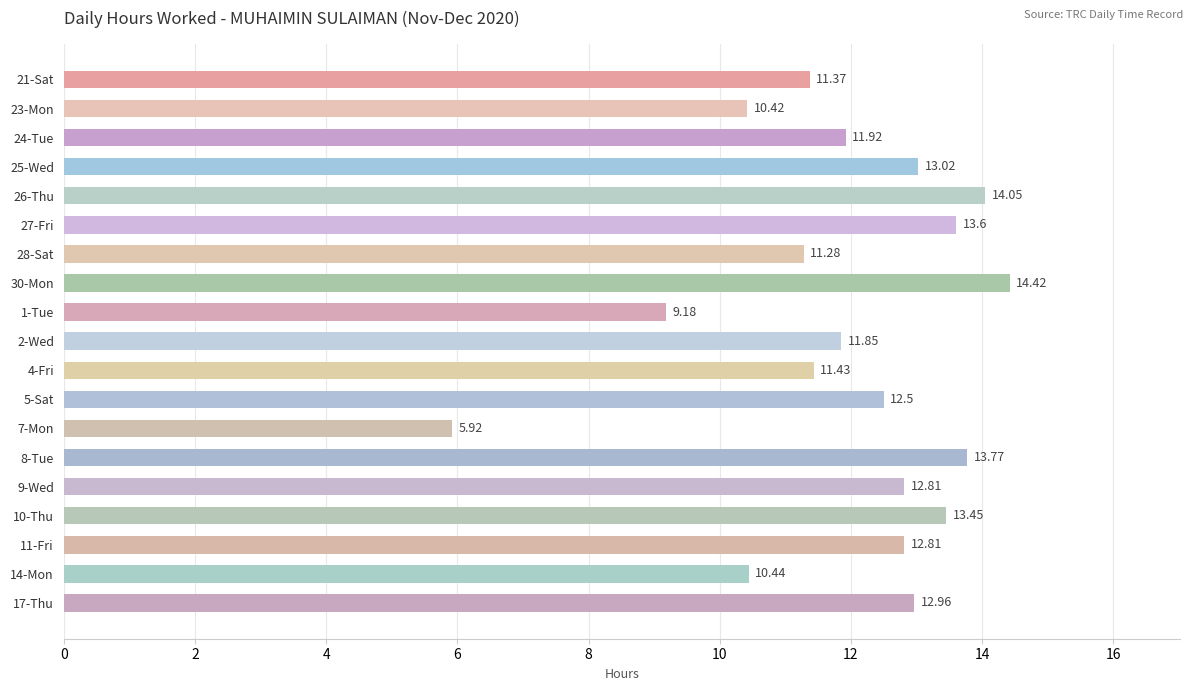

Which has a higher value, 25-Wed or 4-Fri?

25-Wed